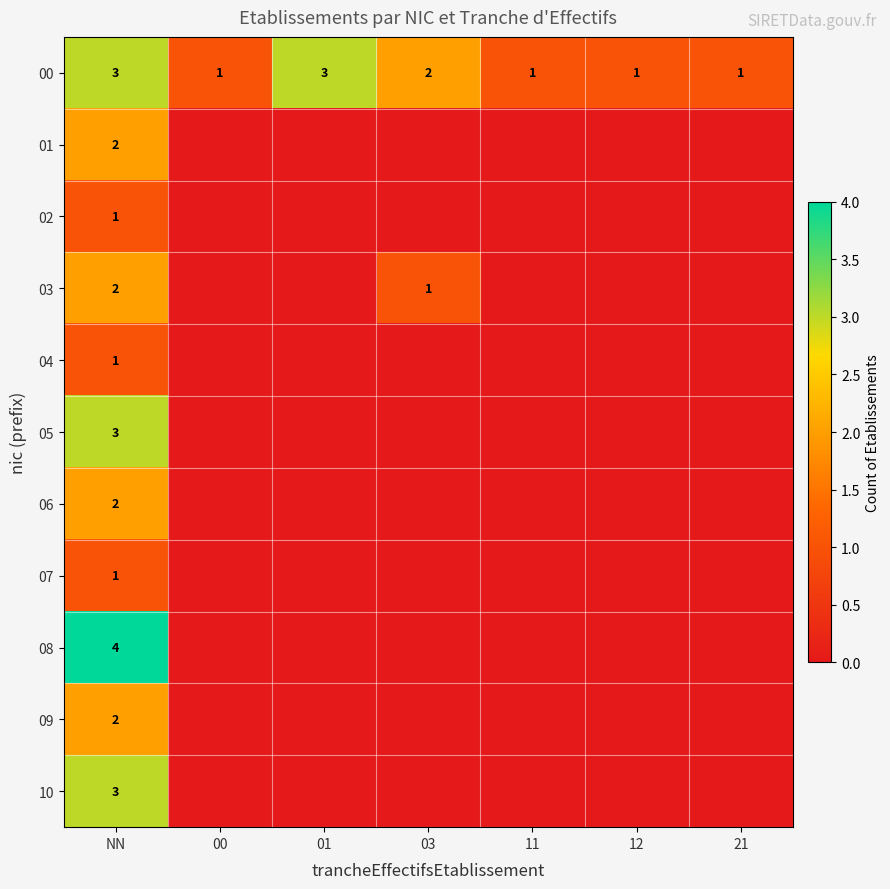

What is the sum of the 00 values at 00 and 01?

4